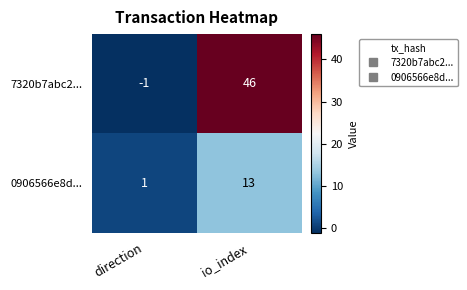

Which series has the largest total across all categories?

7320b7abc2...